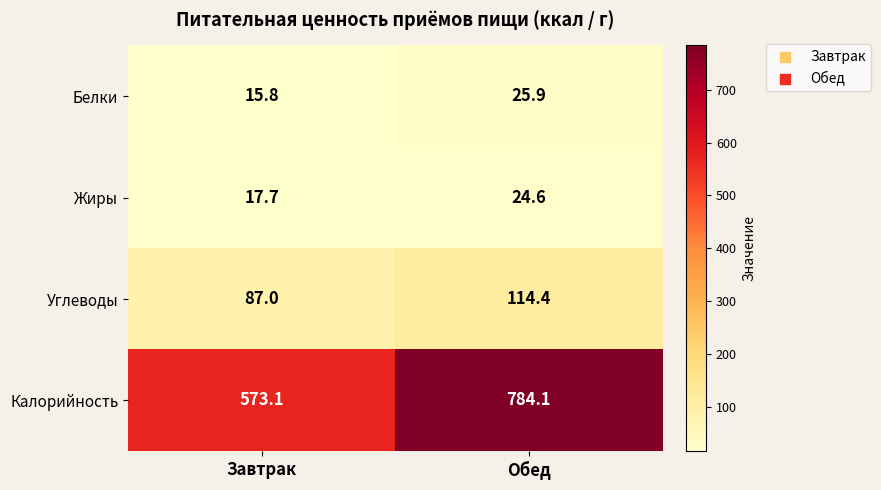

How many series are shown in this chart?

4